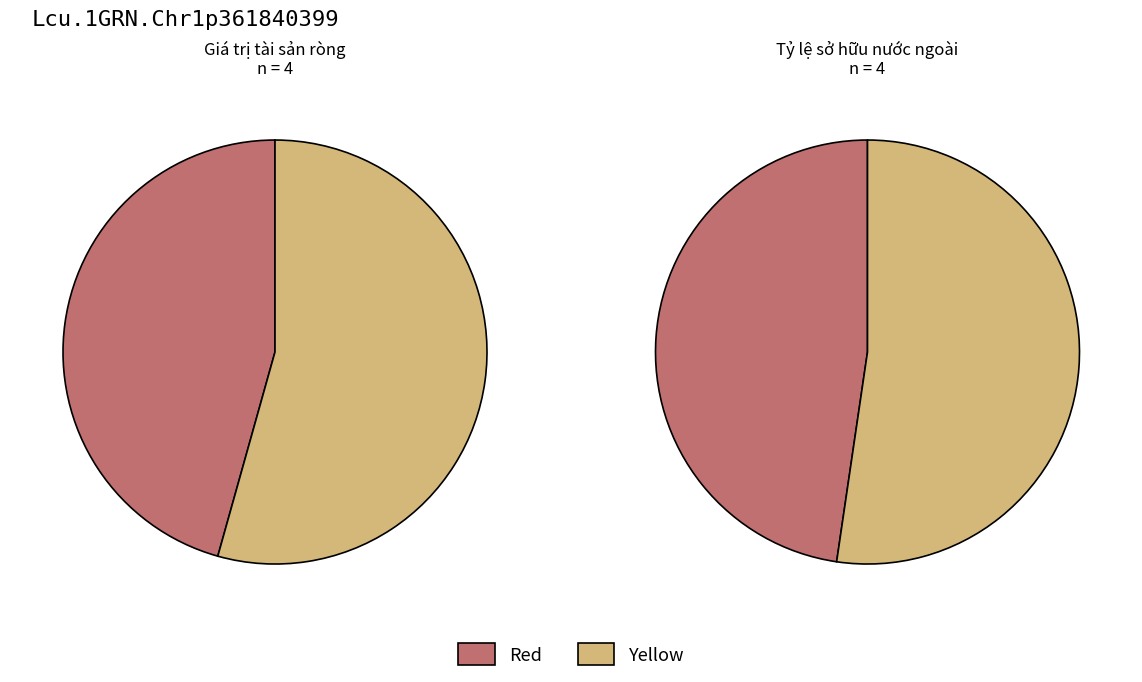

To the nearest percent, what portion does Giá trị tài sản ròng represent?

22%